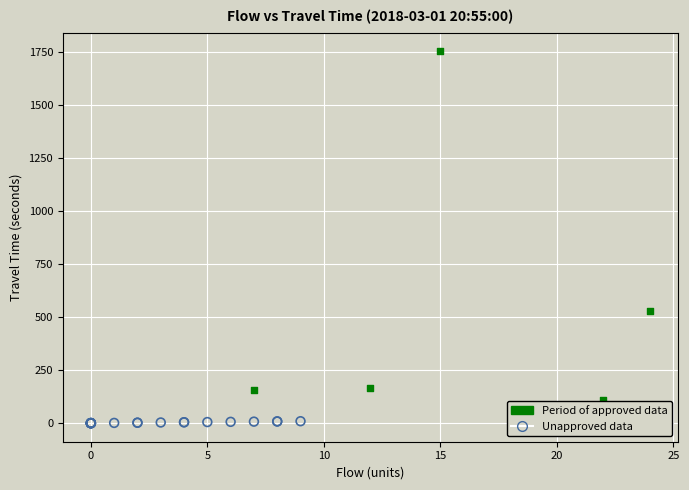

Which series contains the highest Y value?

Period of approved data